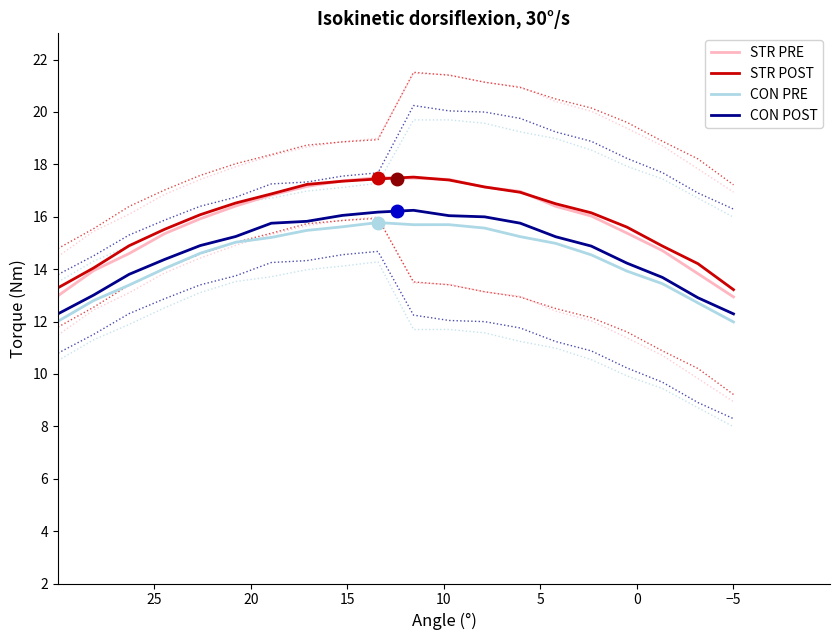

Does the chart have visible grid lines?

No